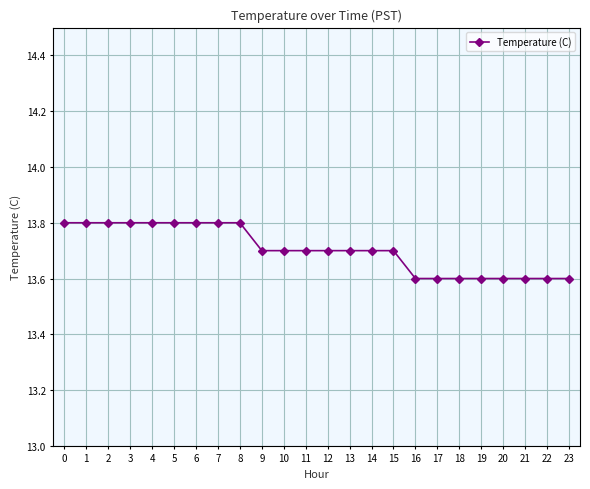

What is the value of the 11th point from the left?

13.7